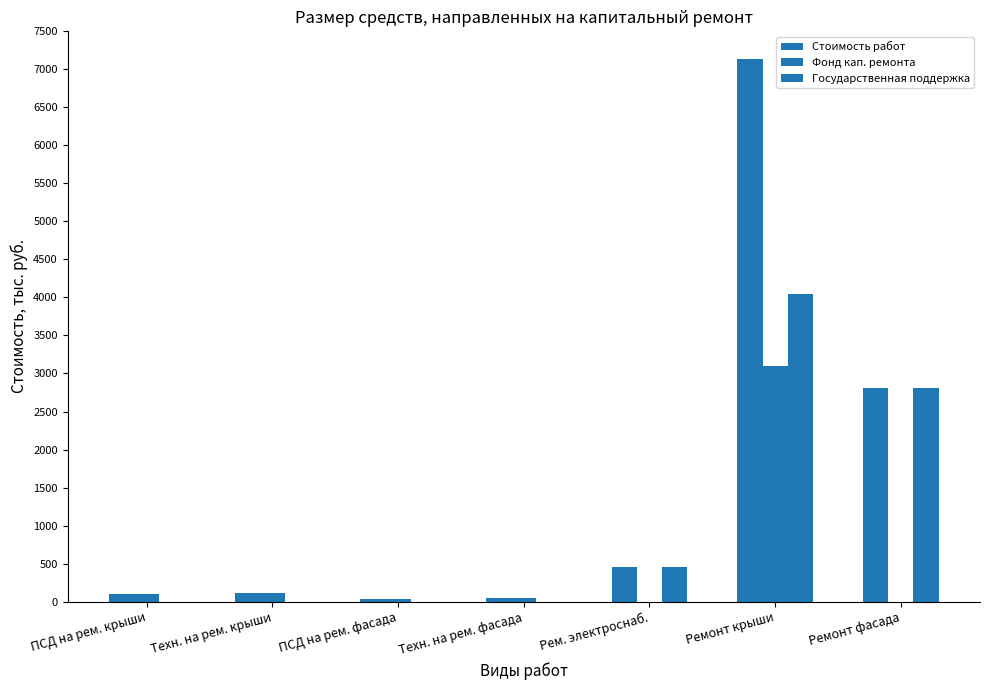

Rank the series at Ремонт крыши from highest to lowest value.

Стоимость работ, Государственная поддержка, Фонд кап. ремонта